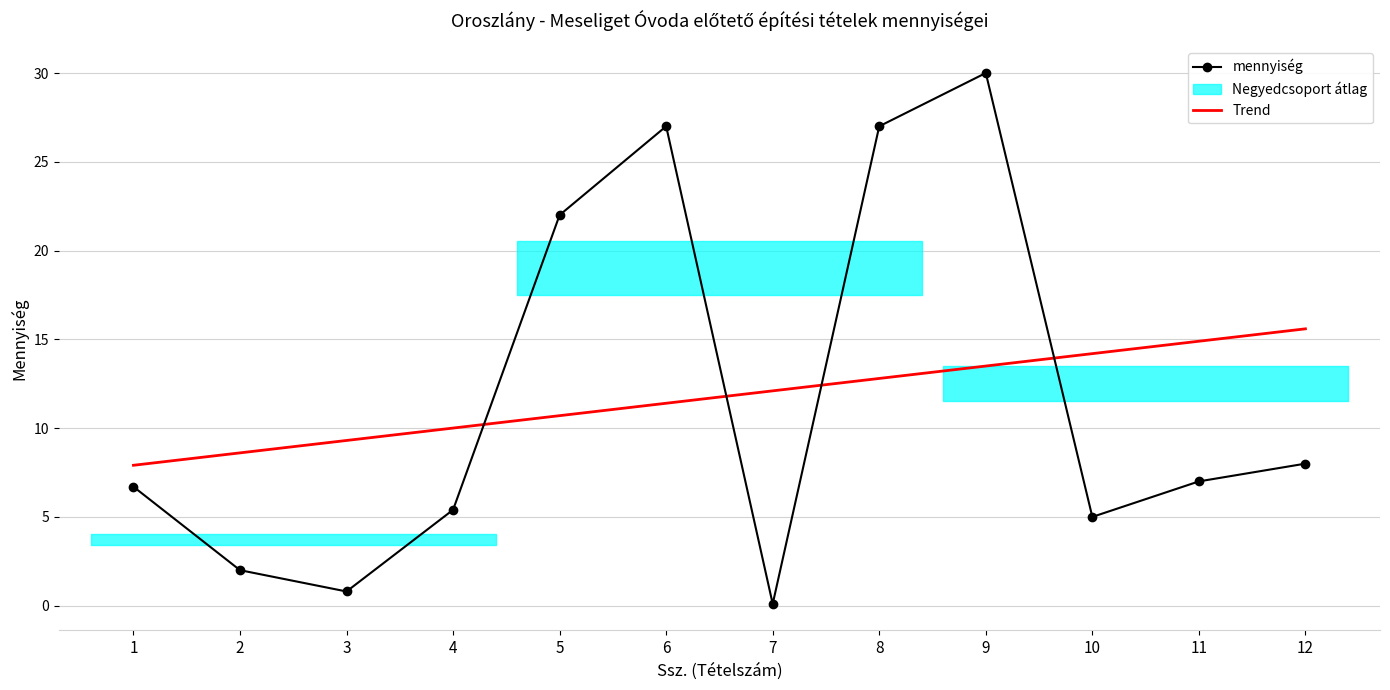

What is the highest value of the mennyiség series?

30.0